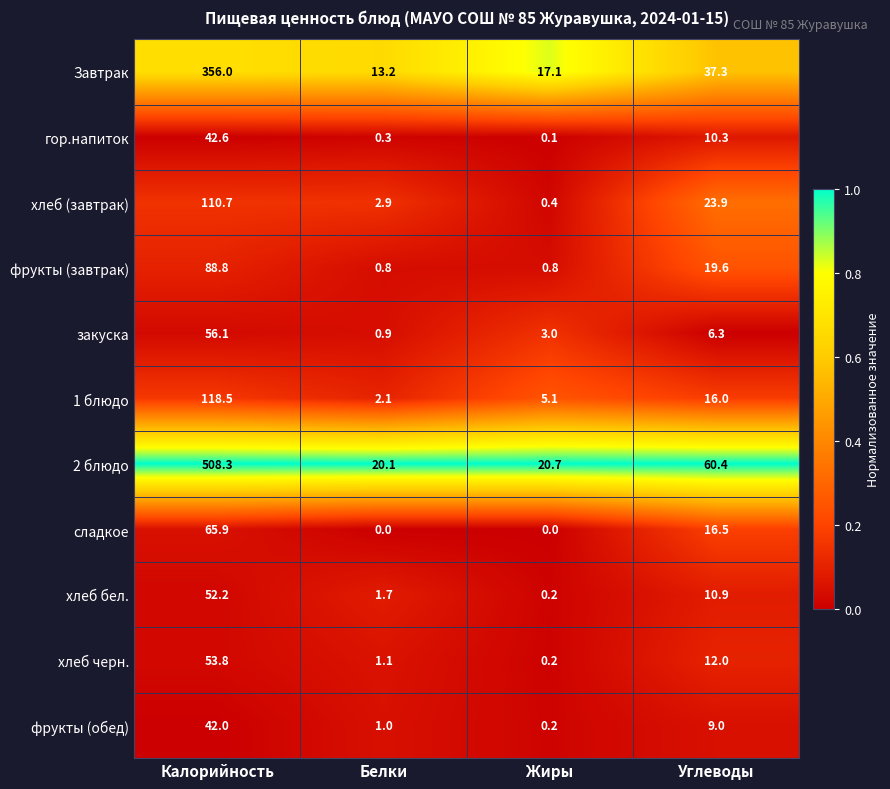

At Белки, list the series in order from smallest to largest.

сладкое, гор.напиток, фрукты (завтрак), закуска, фрукты (обед), хлеб черн., хлеб бел., 1 блюдо, хлеб (завтрак), Завтрак, 2 блюдо